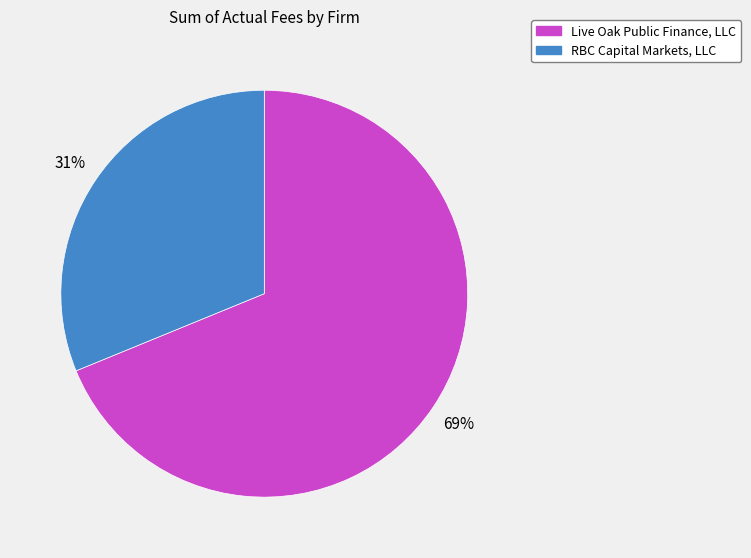

To the nearest percent, what percentage of the pie is Live Oak Public Finance, LLC?

69%